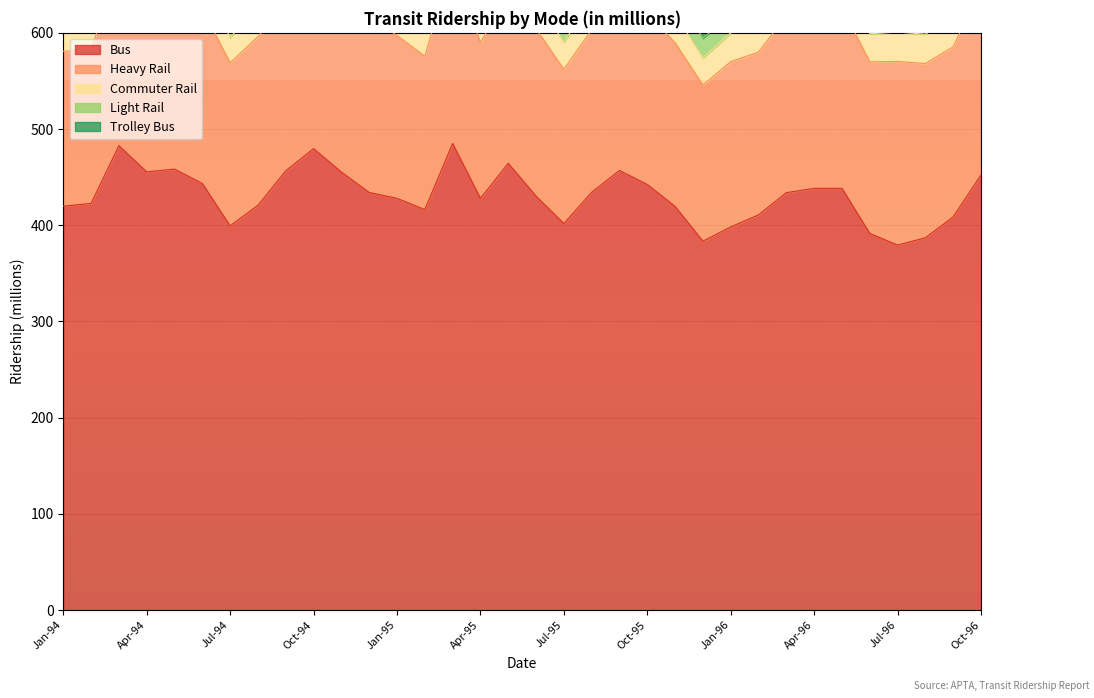

What is the minimum value for Light Rail?

17.4